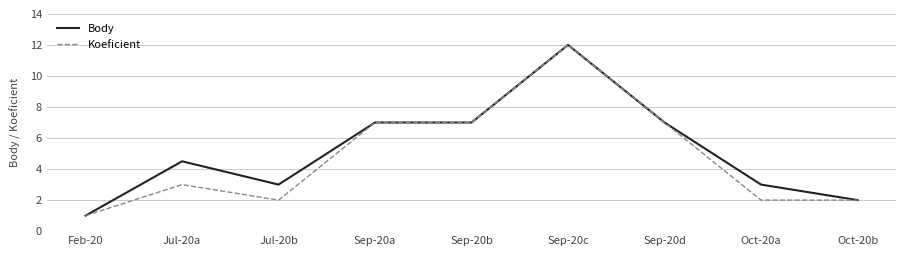

Does the chart display data point markers on the line(s)?

No